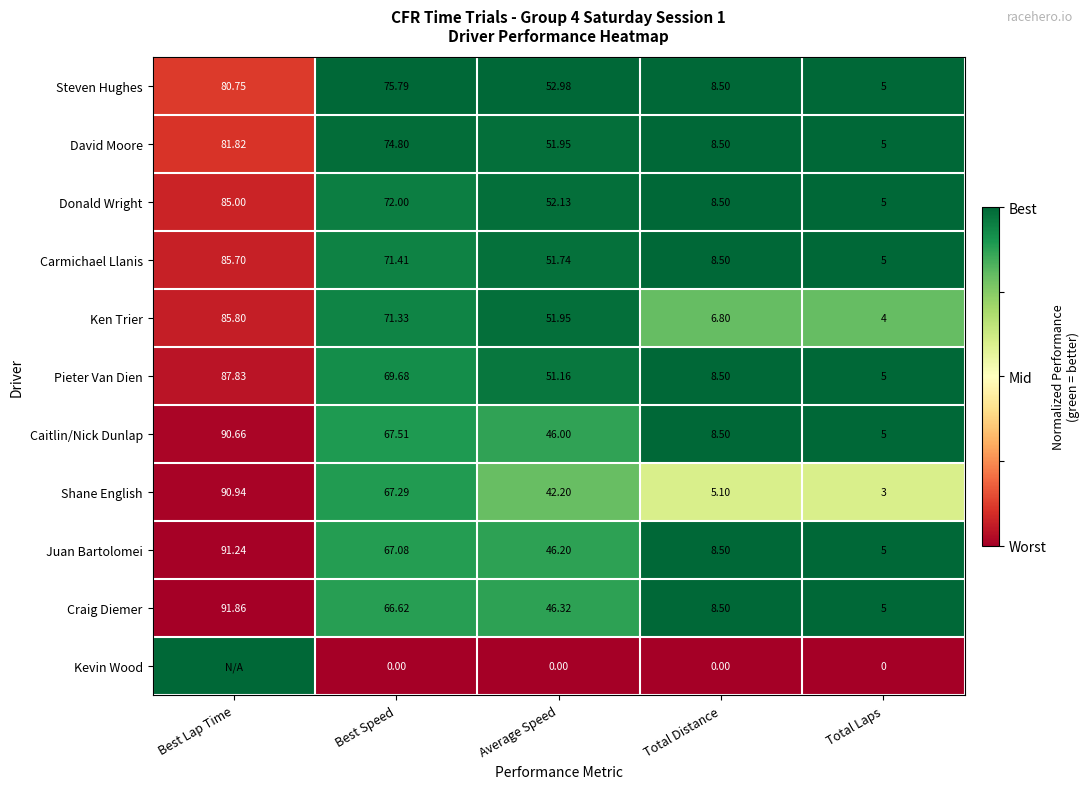

At which label does Caitlin/Nick Dunlap reach its minimum?

Total Laps